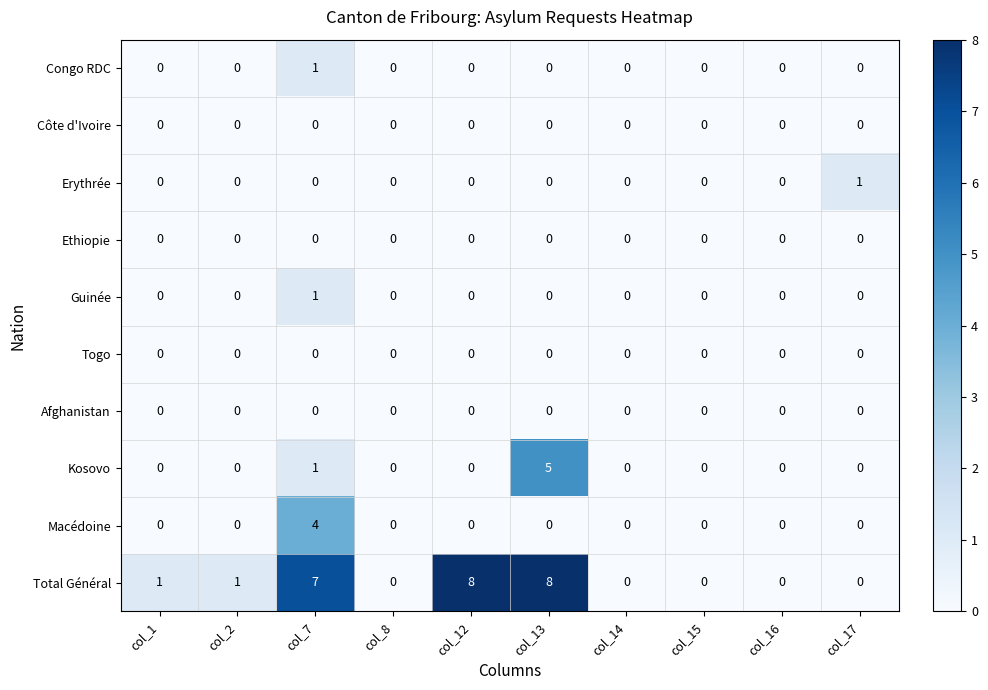

At which category is the sum across all series the highest?

col_7